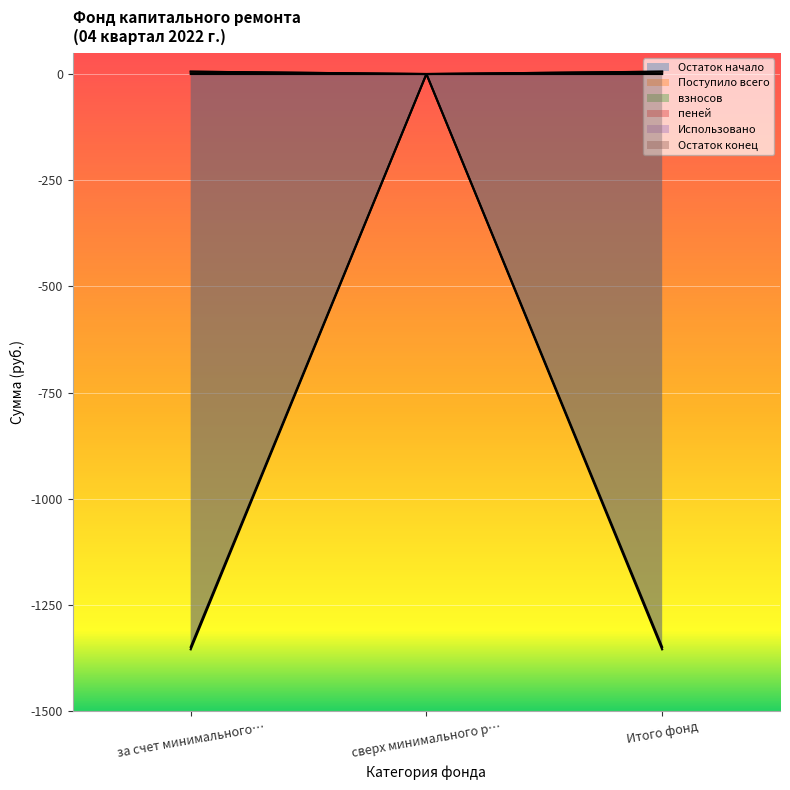

What is the value of the Поступило всего point at the 1st from the left?

-1354.5